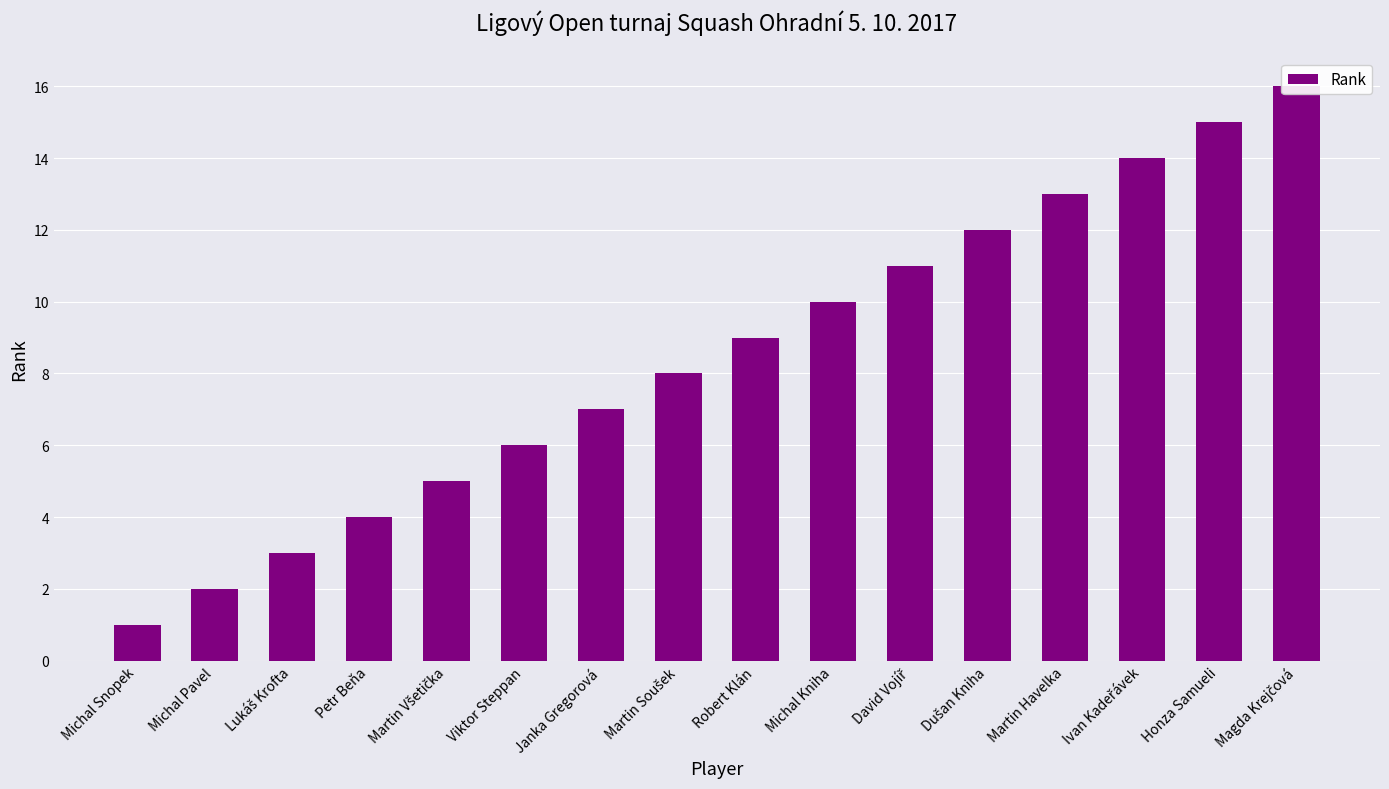

What is the difference between the maximum and minimum values?

15